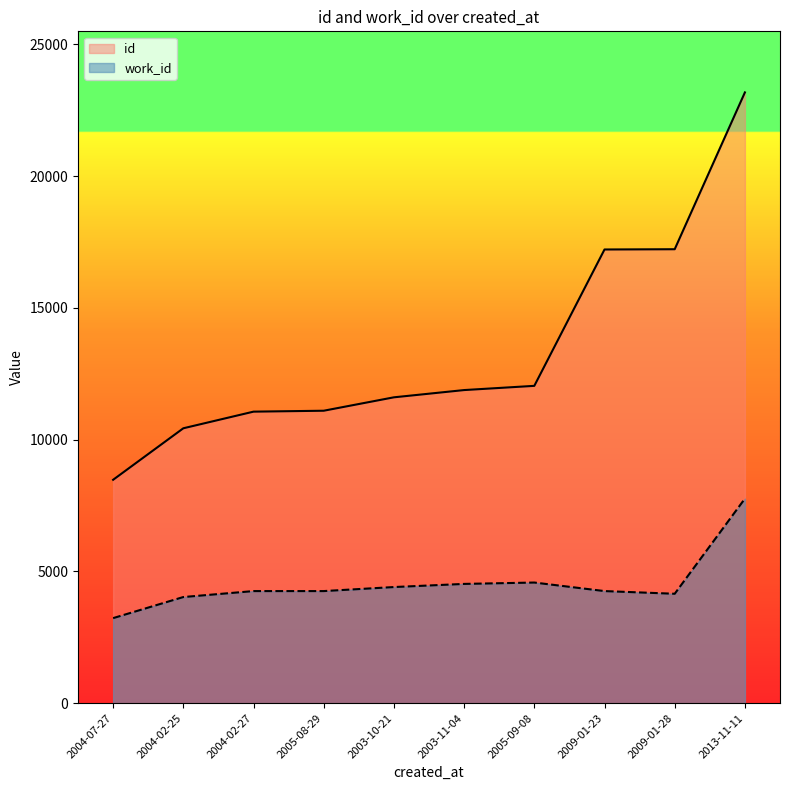

Count the number of data series in this chart.

2